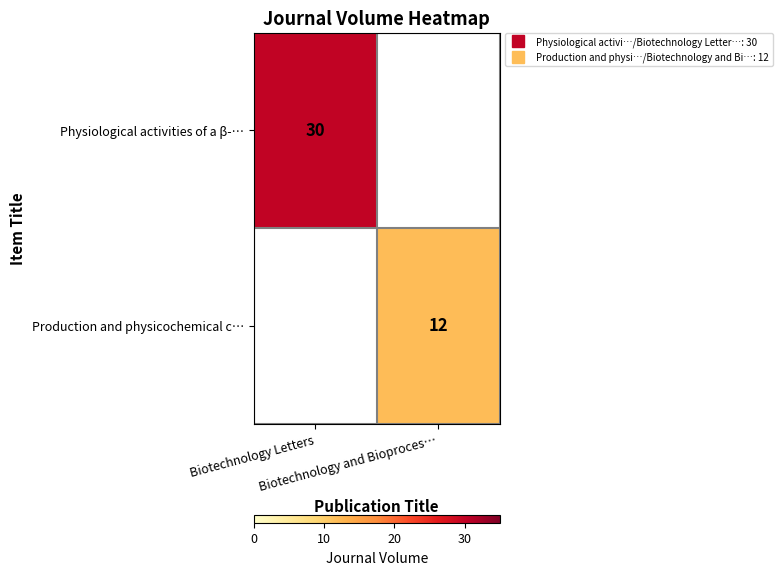

Which series has the largest total across all categories?

Physiological activities of a β-…